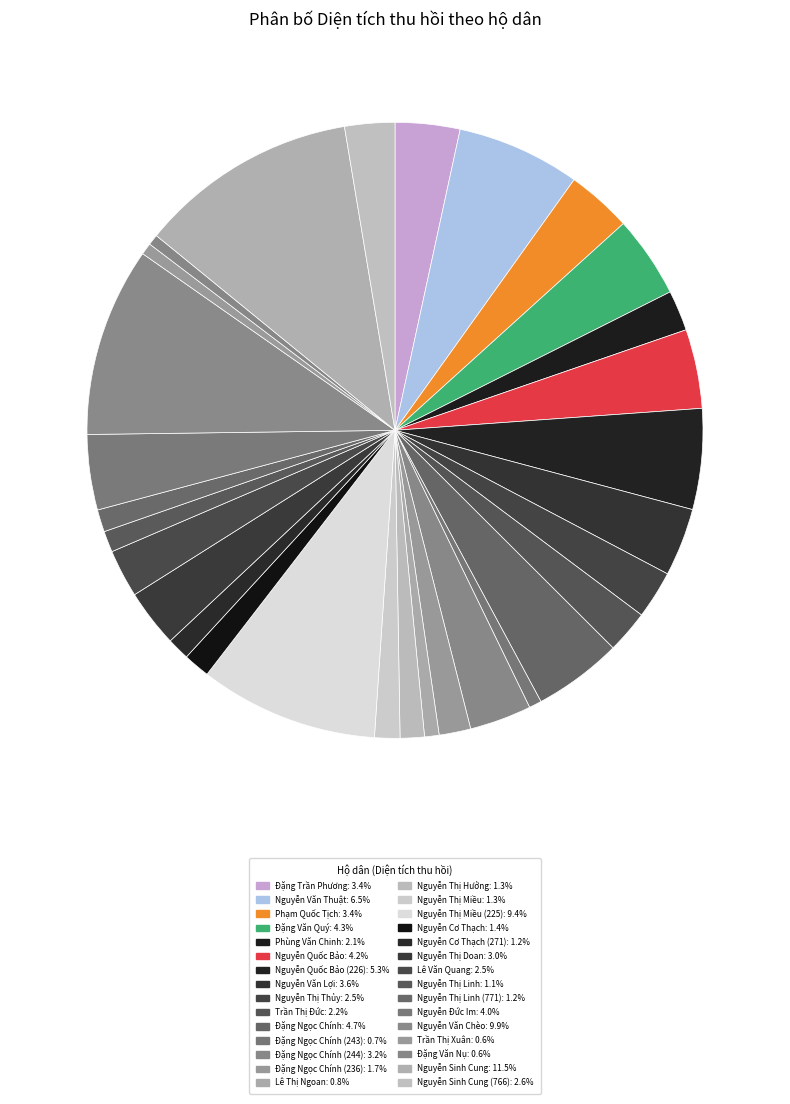

Count the number of slices in the pie.

30